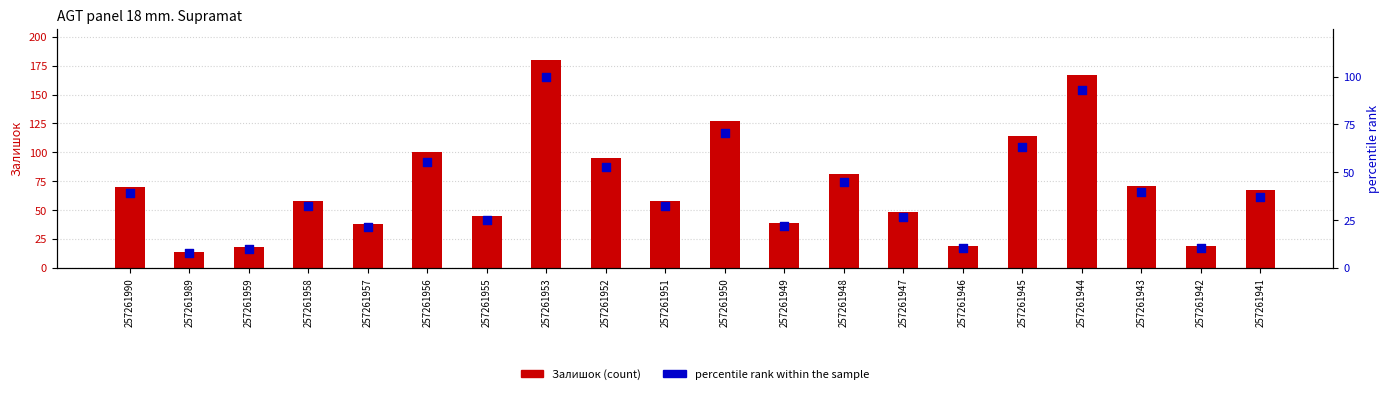

Which series has the largest Y range (max minus min)?

Залишок (count)